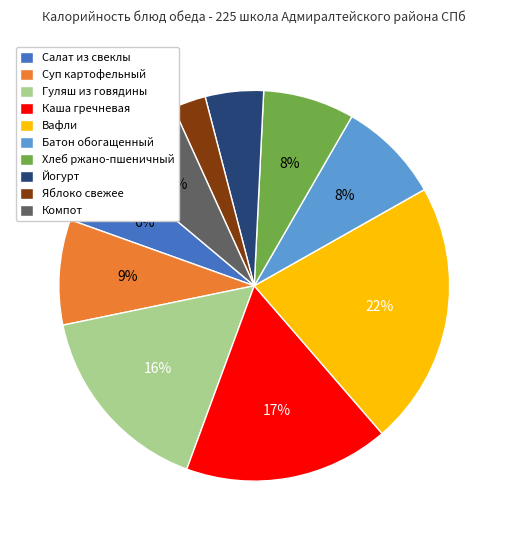

To the nearest percent, what portion does Яблоко свежее represent?

3%